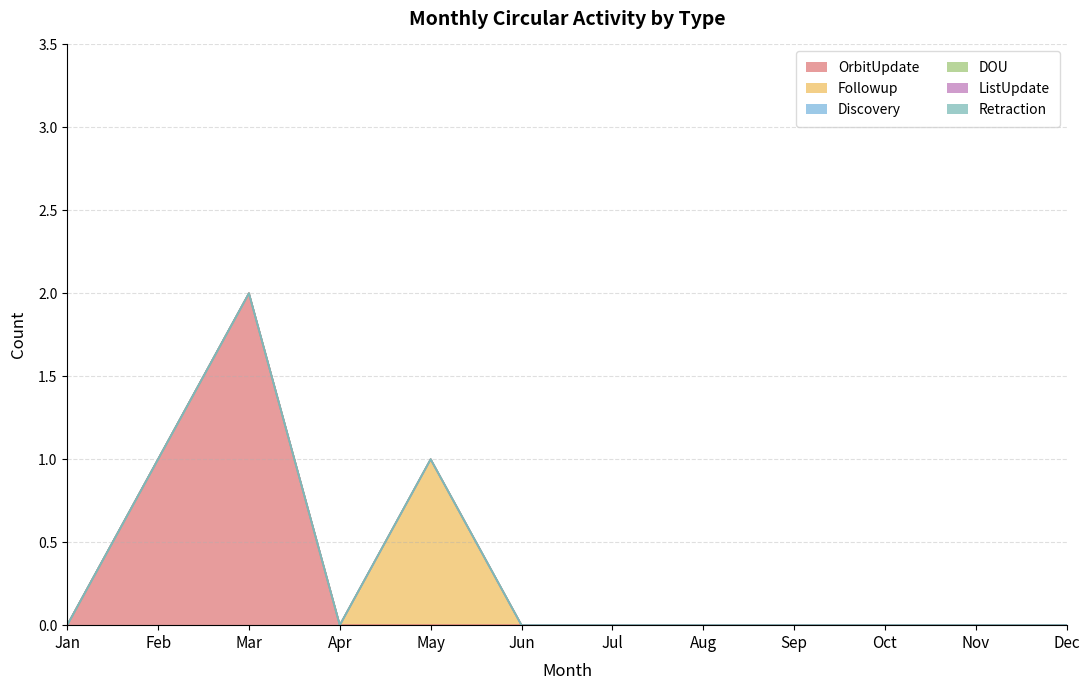

Which series has the largest range (max minus min)?

OrbitUpdate